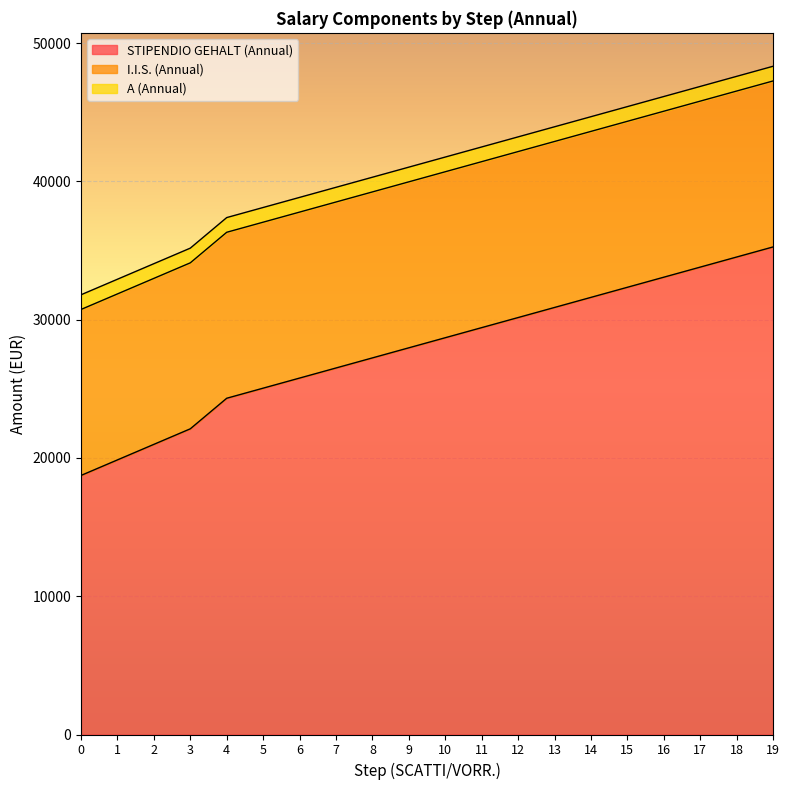

Where does the STIPENDIO GEHALT (Annual) series first go above 28699?

10